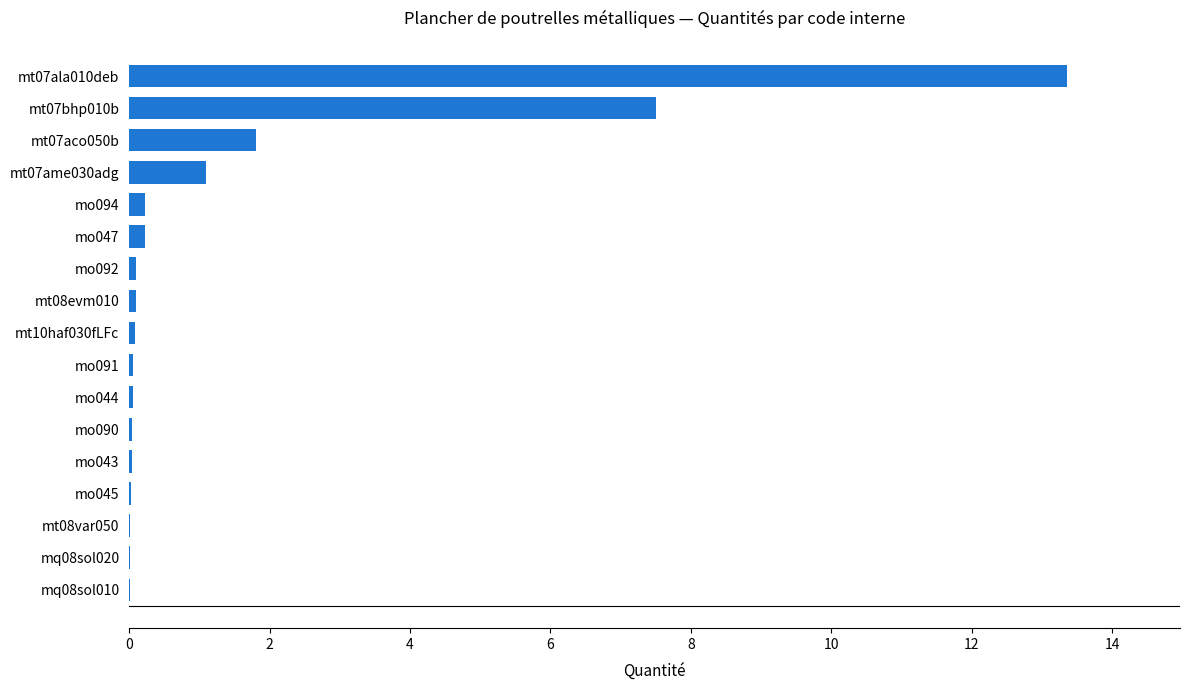

At which label is the value closest to 6?

mt07bhp010b